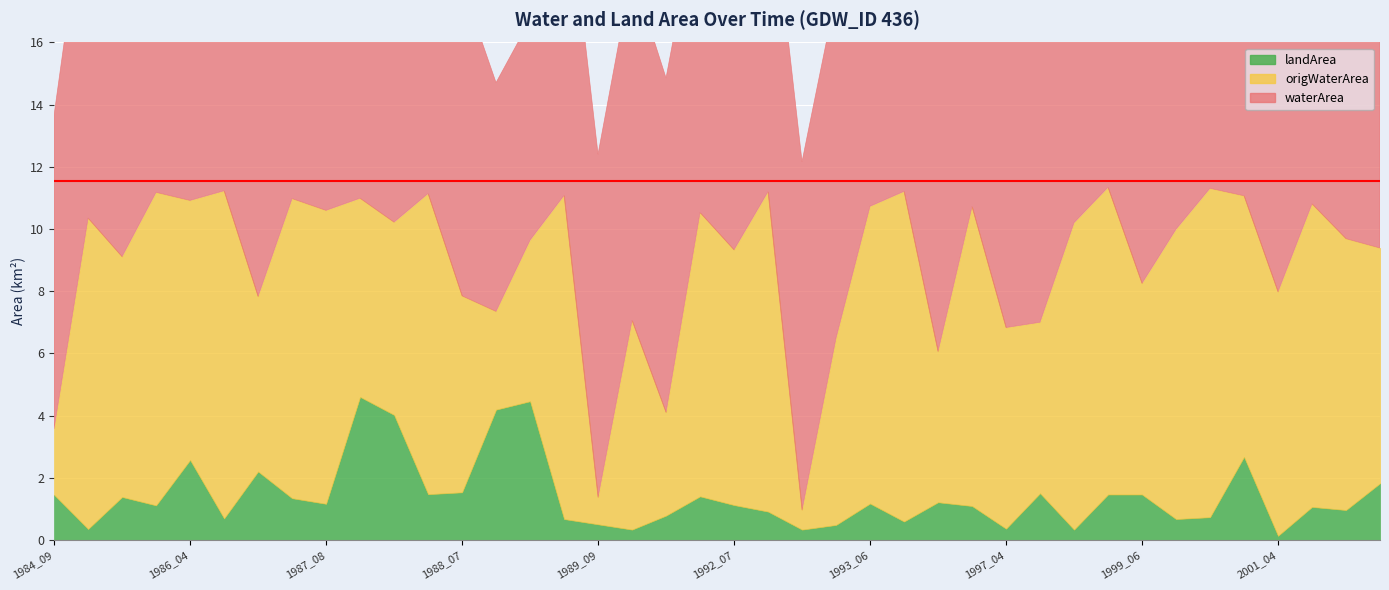

Where is landArea nearest to the value 2?

2004_05